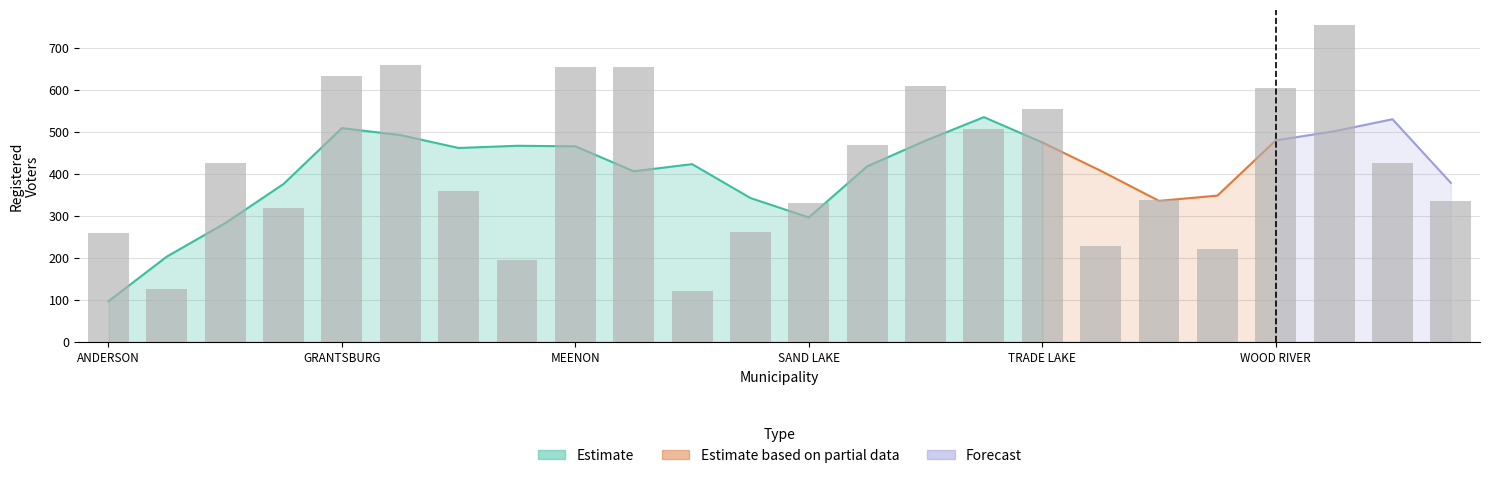

Where is the data nearest to the value 438?

TOWN OF DANIELS